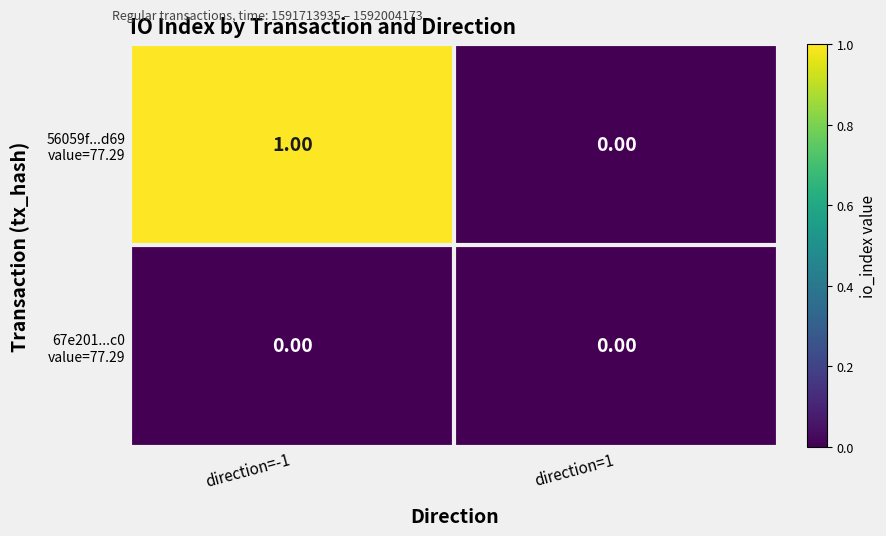

What is the greatest value displayed?

1